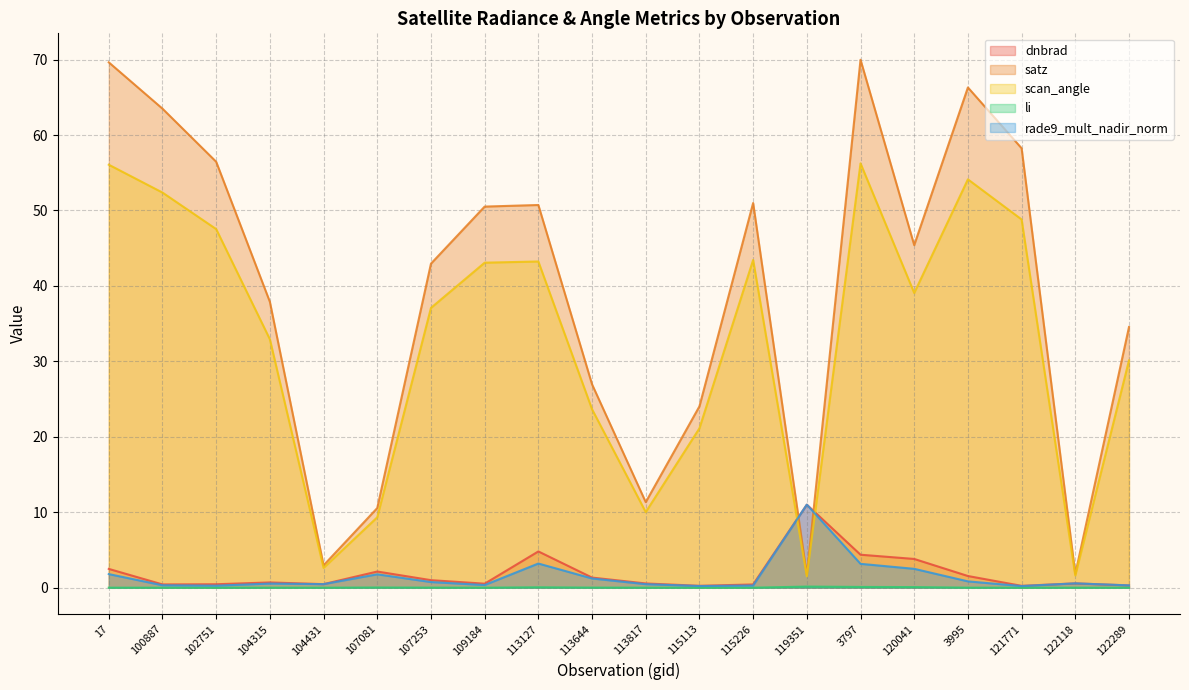

What are all the series names shown in the legend?

dnbrad, satz, scan_angle, li, rade9_mult_nadir_norm